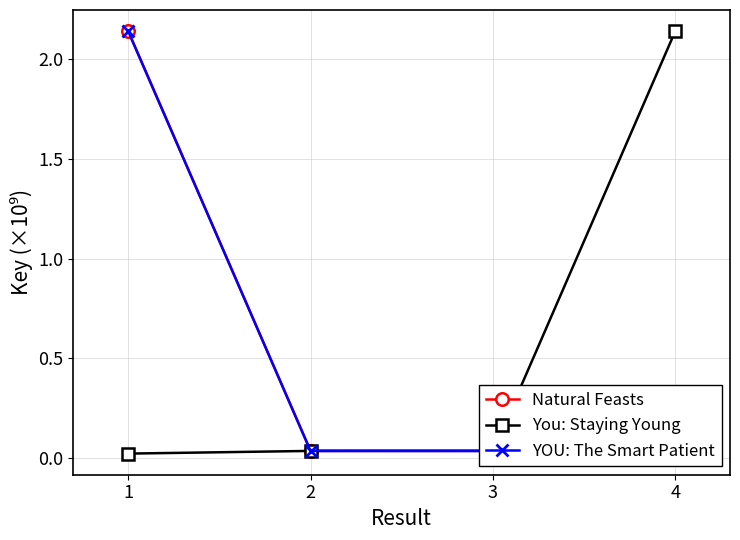

The value of YOU: The Smart Patient at 2 is 0.0. True or false?

False